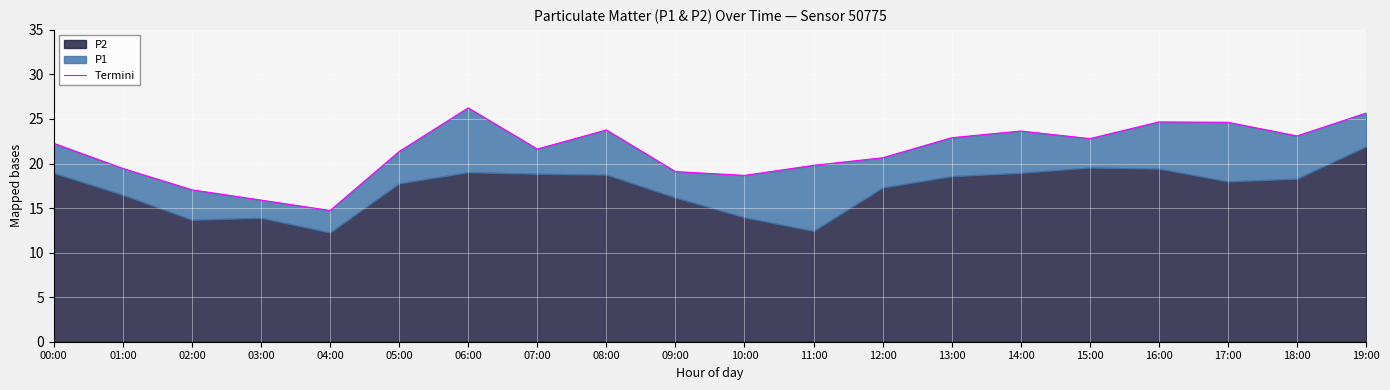

Which has a higher value, 11:00 or 12:00?

12:00